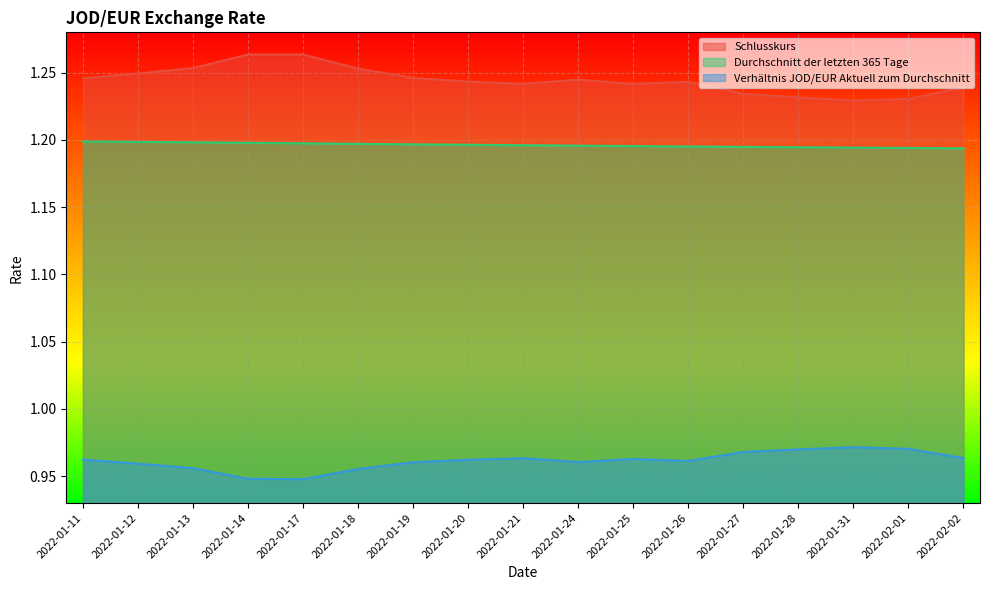

Is the value of Durchschnitt der letzten 365 Tage at 2022-01-12 greater than the value of Schlusskurs at 2022-01-20?

No